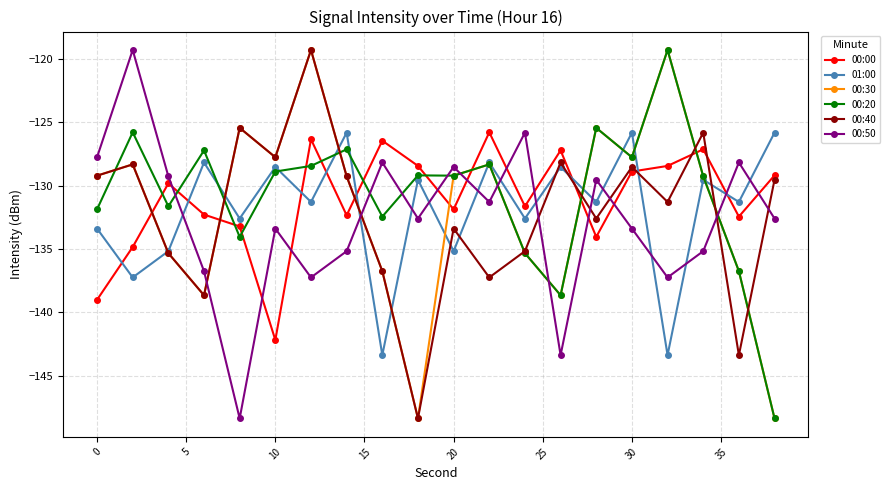

What is the maximum value shown in the chart?

-119.3